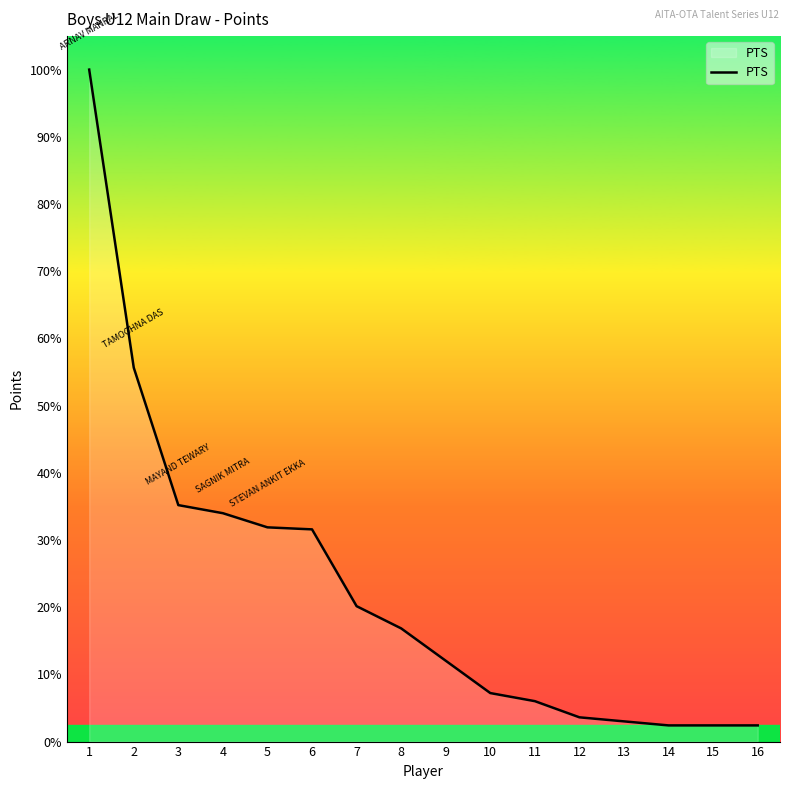

Does the chart display data point markers on the line(s)?

No